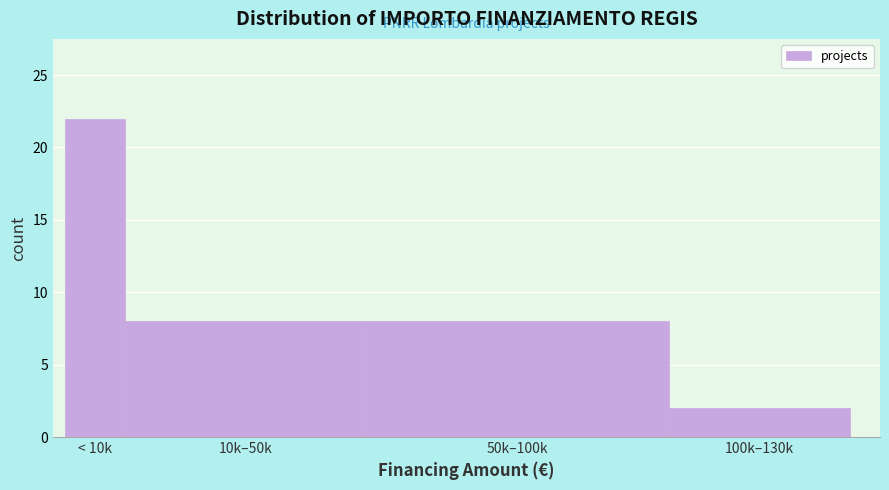

Reading left to right, transcribe all the data shown in this chart.

< 10k=22	10k–50k=8	50k–100k=8	100k–130k=2